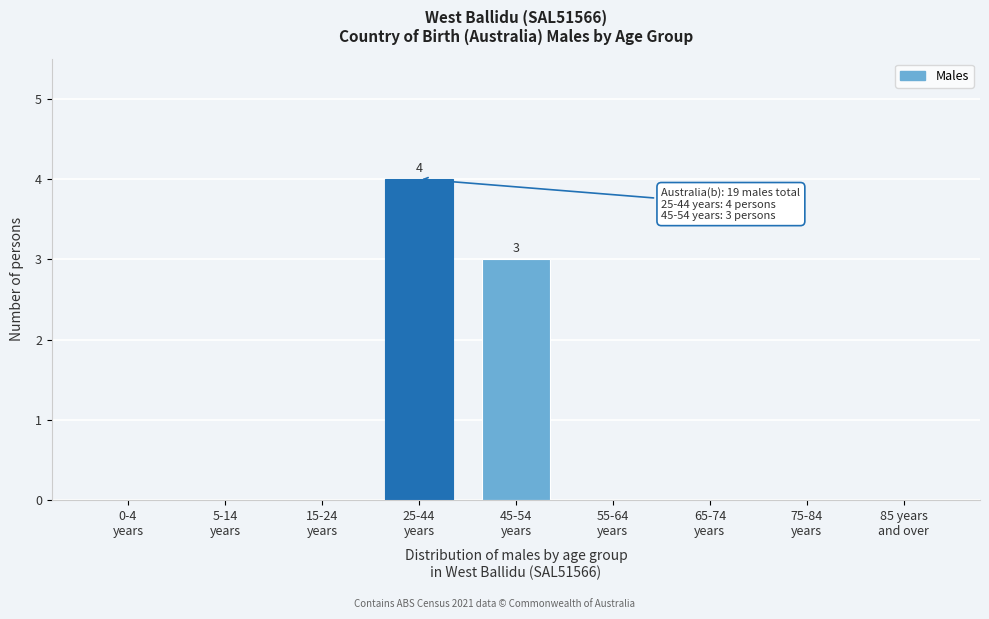

What is the greatest value displayed?

4